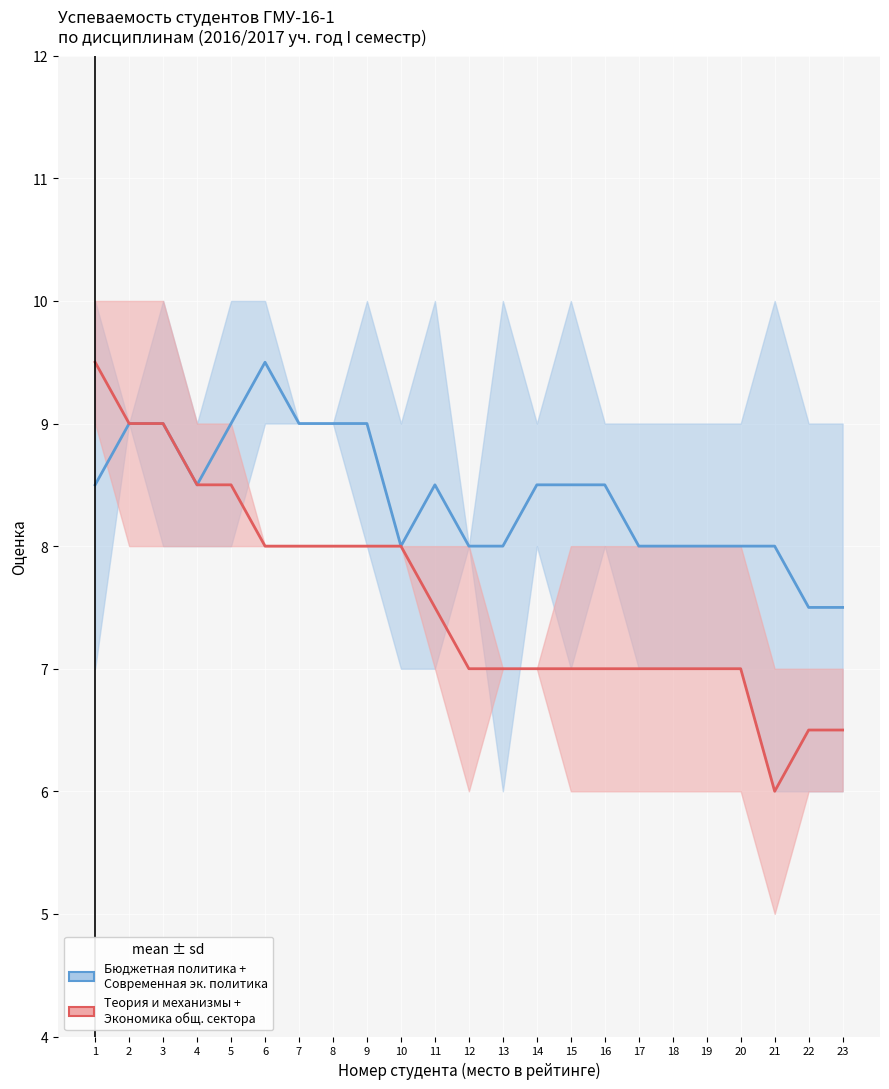

True or false: Теория и механизмы и Экономика общественного сектора (mean) has a value of 7.0 at 12.

True